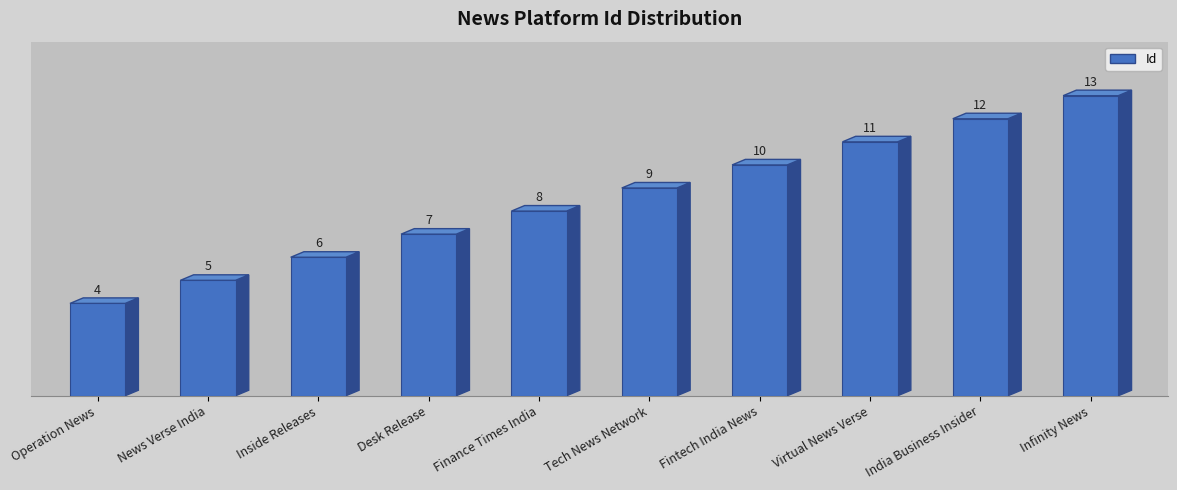

What is the change in value from Inside Releases to Tech News Network?

+3